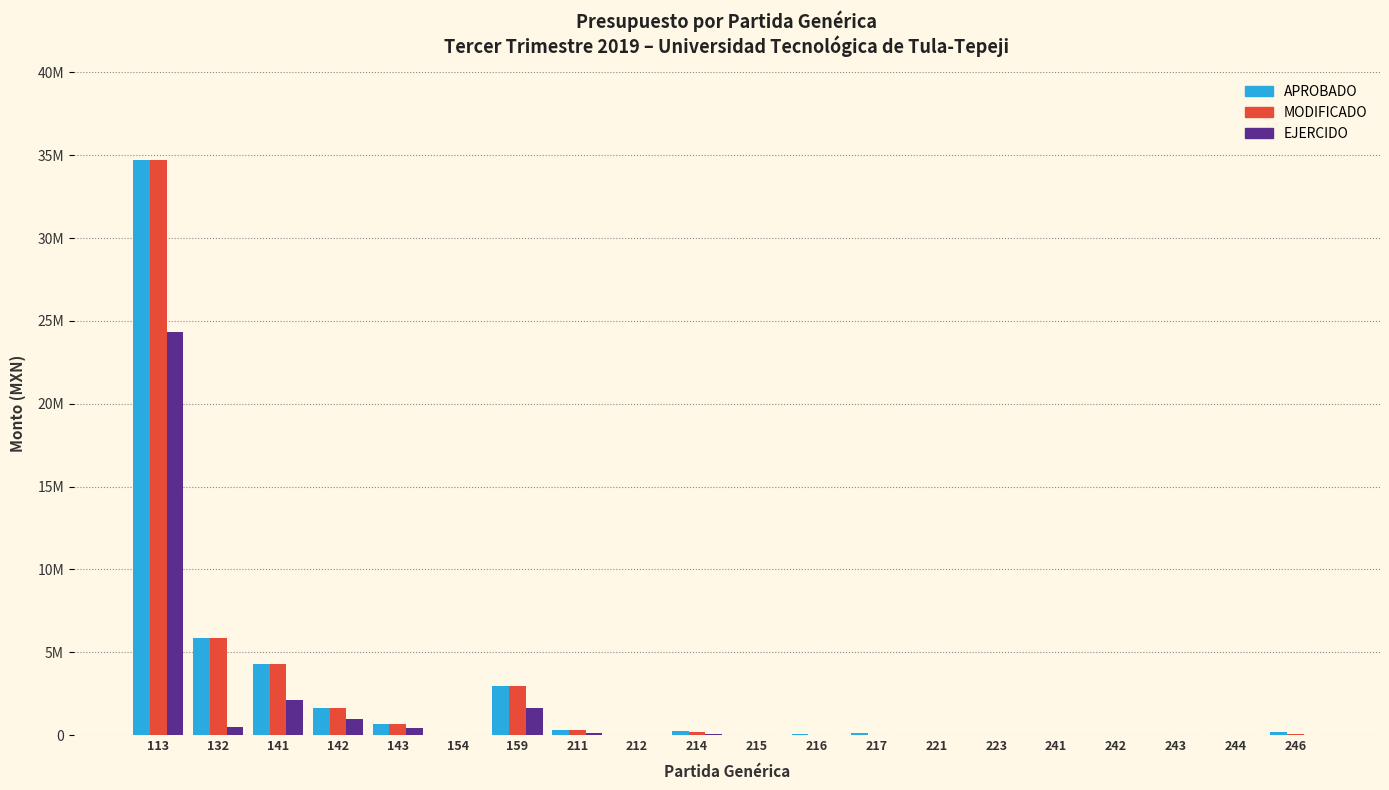

What are all the series names shown in the legend?

APROBADO, MODIFICADO, EJERCIDO